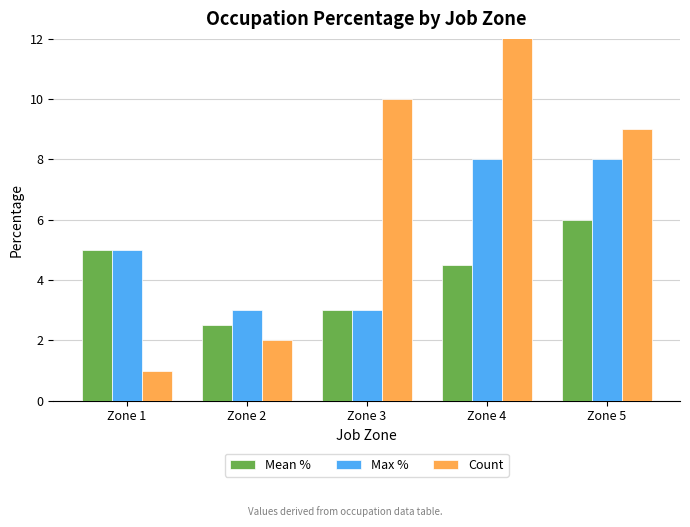

Between Zone 4 and Zone 5, which is larger?

Zone 5